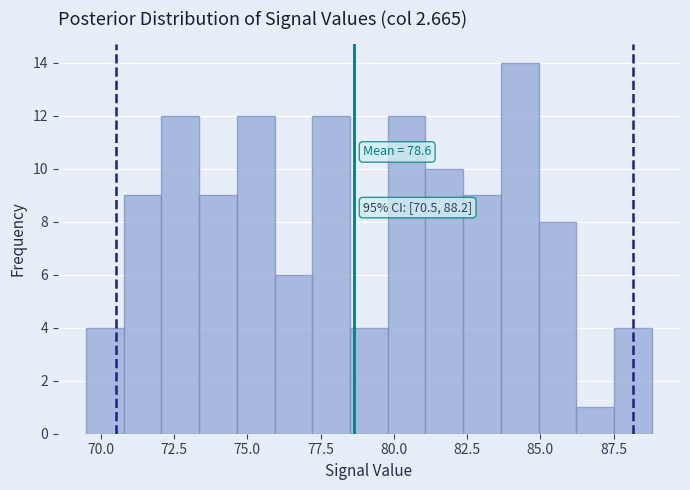

Around what value on the x-axis is the tallest bar? Give the approximate position of its centre, as read against the axis.

84.5